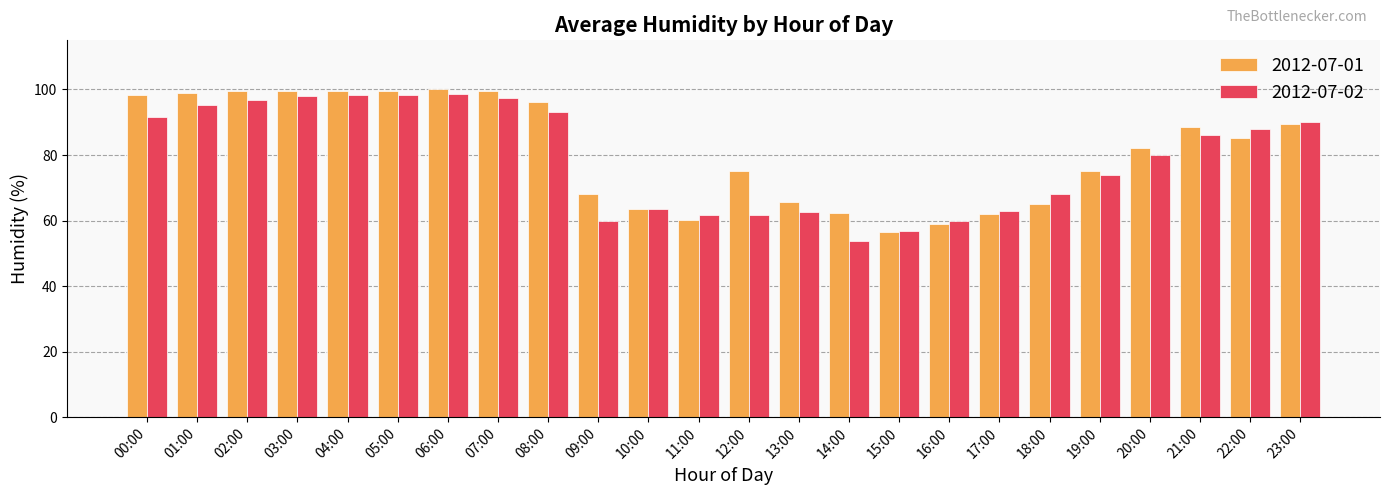

What is the smallest value displayed?

53.8